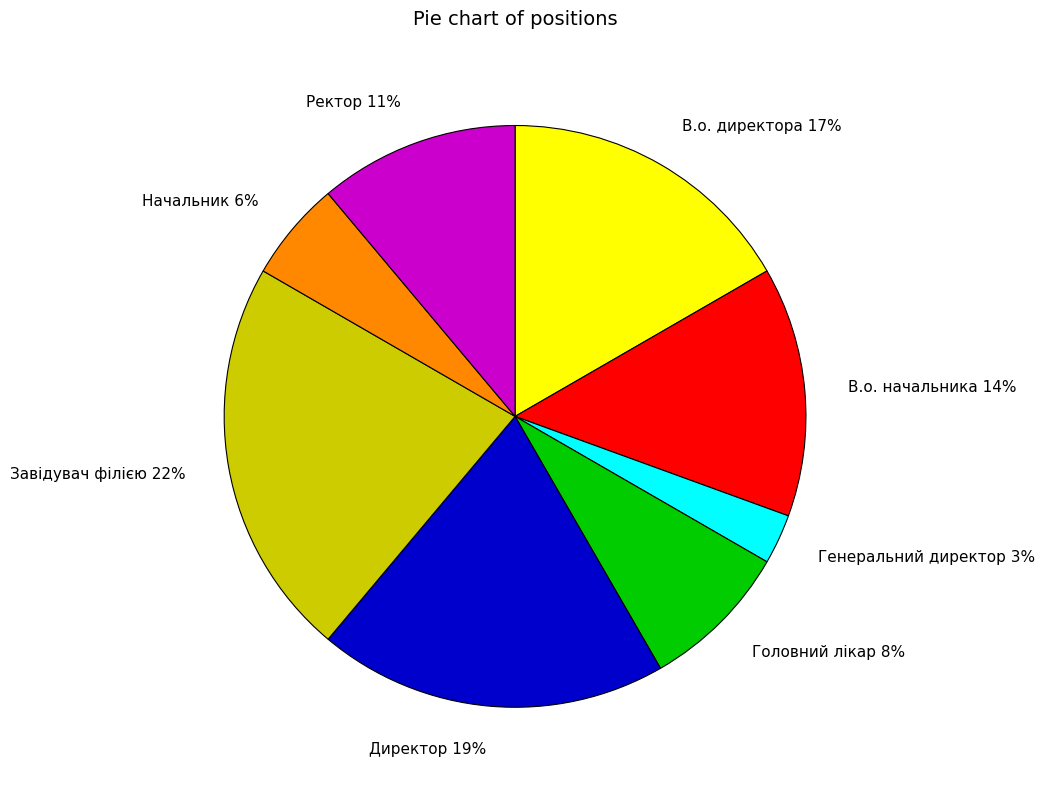

What percentage is the Директор slice, to the nearest percent?

19%